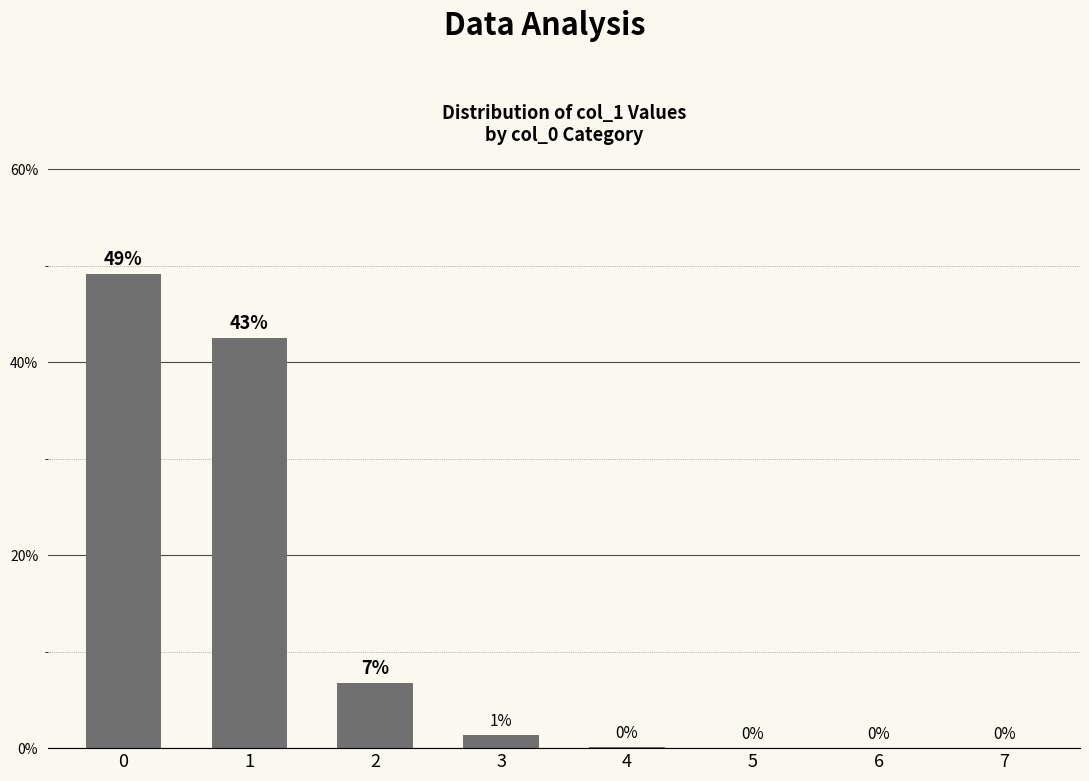

How many data points does each series have?

8